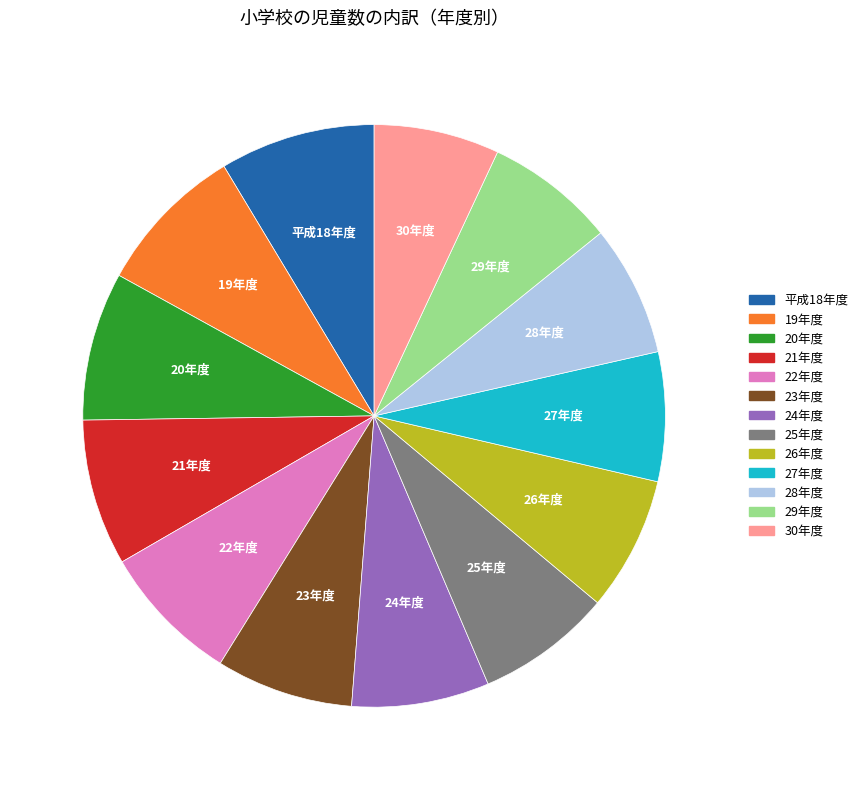

Is there a majority slice in this chart?

No